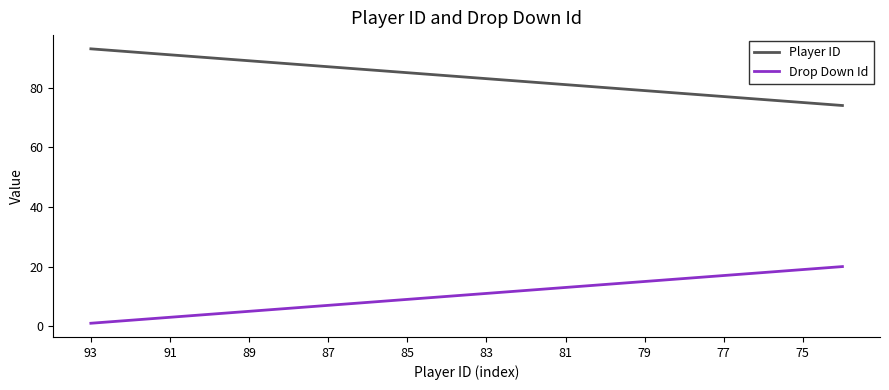

True or false: Player ID and Drop Down Id intersect in this chart.

False